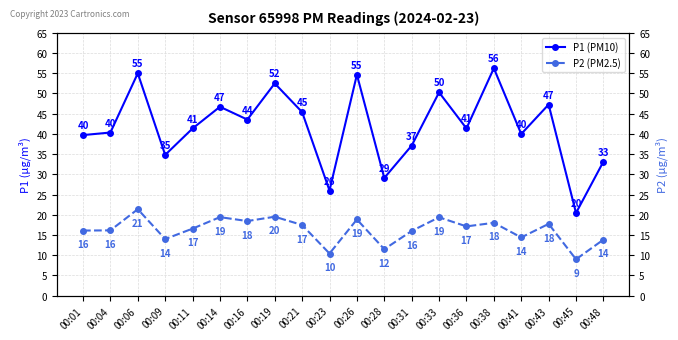

Reading left to right, extract all data points from this chart.

P1 (PM10): 00:01=39.7	00:04=40.3	00:06=55.0	00:09=34.8	00:11=41.3	00:14=46.7	00:16=43.5	00:19=52.5	00:21=45.4	00:23=26.0	00:26=54.6	00:28=29.1	00:31=37.1	00:33=50.2	00:36=41.4	00:38=56.2	00:41=40.0	00:43=47.2	00:45=20.4	00:48=33.1
P2 (PM2.5): 00:01=16.1	00:04=16.1	00:06=21.4	00:09=14.0	00:11=16.6	00:14=19.4	00:16=18.4	00:19=19.5	00:21=17.5	00:23=10.4	00:26=18.9	00:28=11.5	00:31=16.0	00:33=19.4	00:36=17.1	00:38=18.0	00:41=14.4	00:43=17.8	00:45=9.0	00:48=13.8